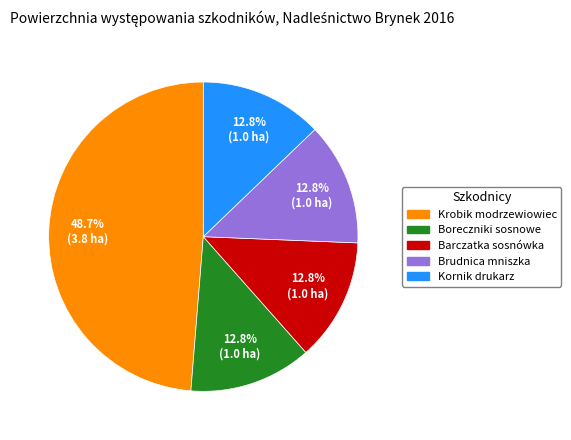

Does Krobik modrzewiowiec account for over 50% of the chart?

No